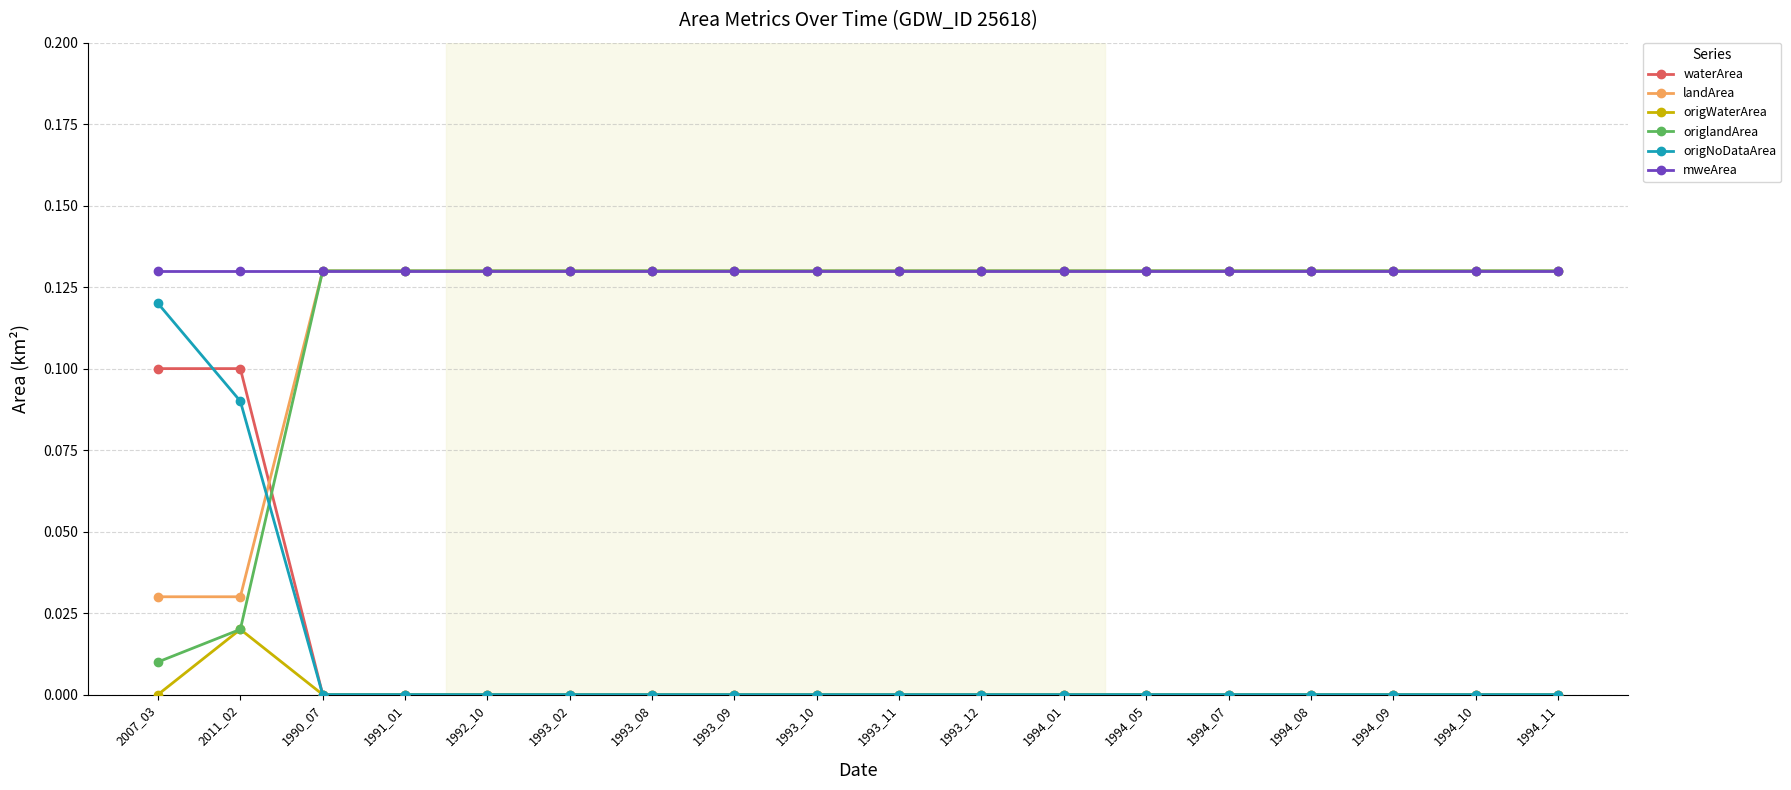

At how many categories does at least one series exceed 0?

18